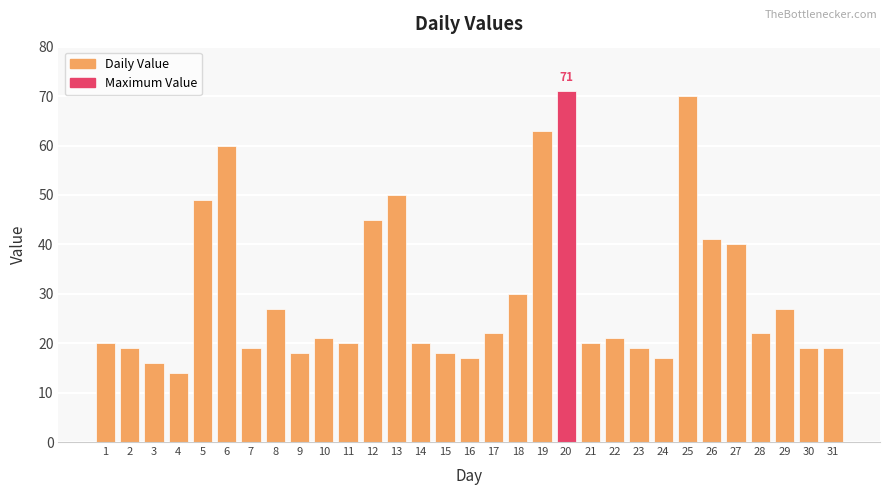

Are the bars grouped side by side (vs. stacked)?

No